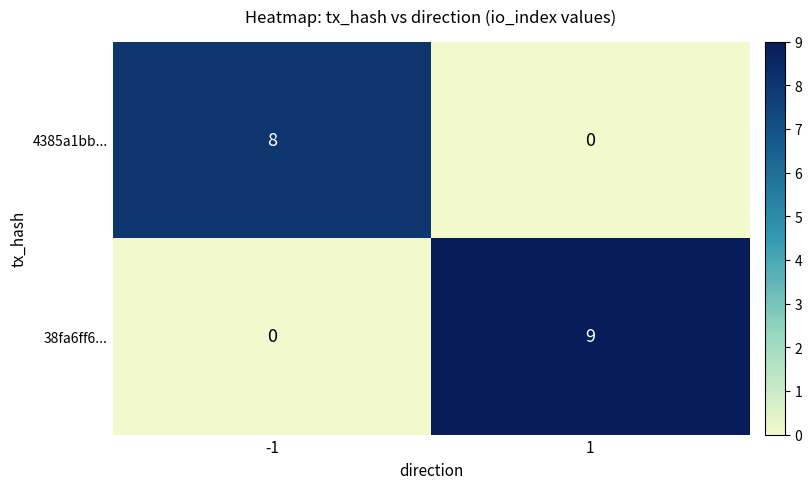

What is the maximum value shown in the chart?

9